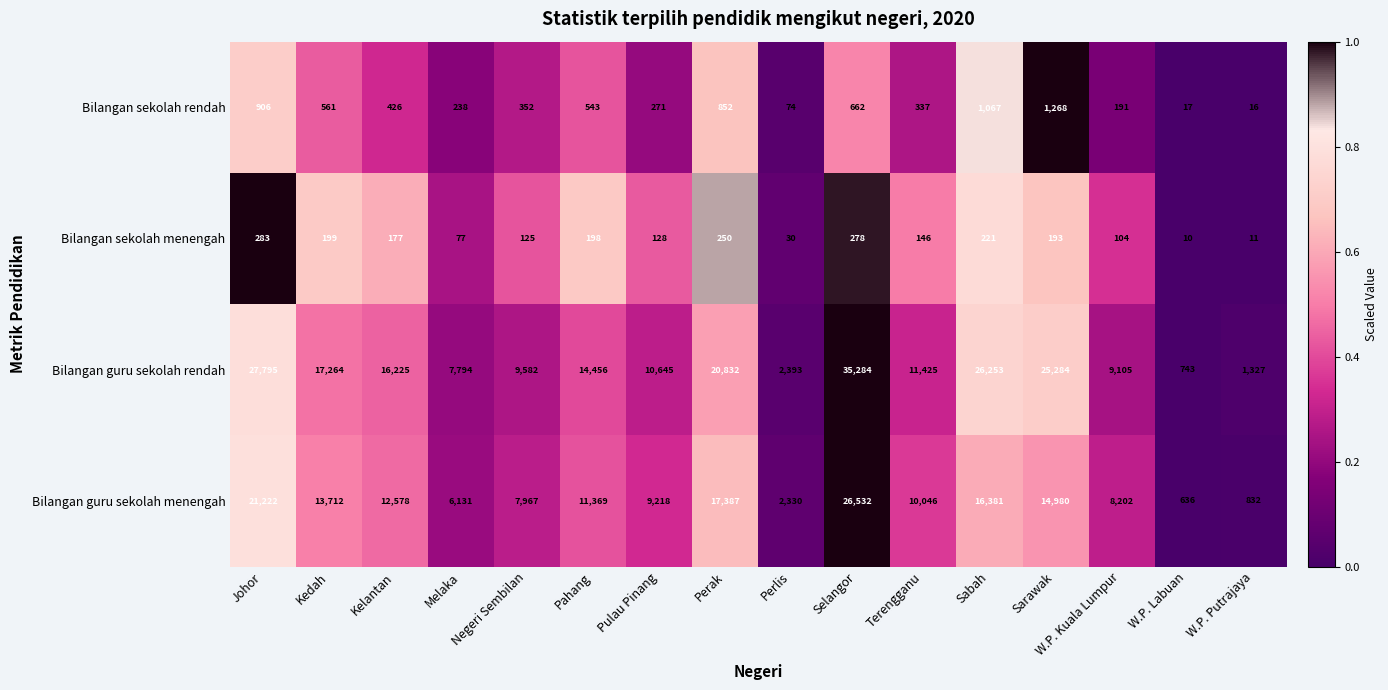

At which category does the chart reach its minimum across all series?

W.P. Labuan